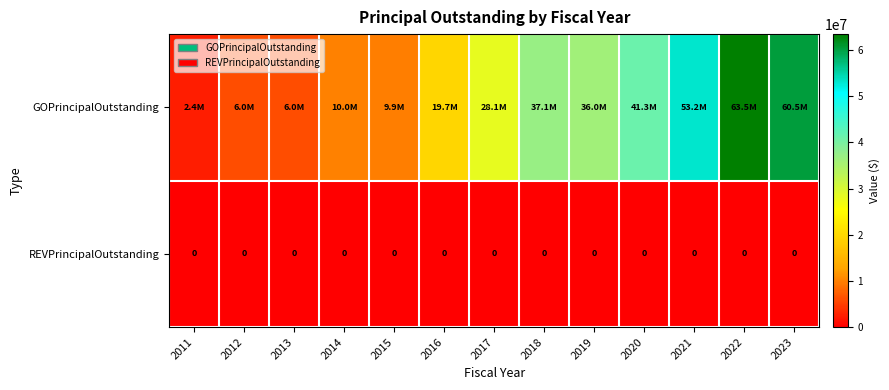

Which label corresponds to the smallest value in the chart?

2011